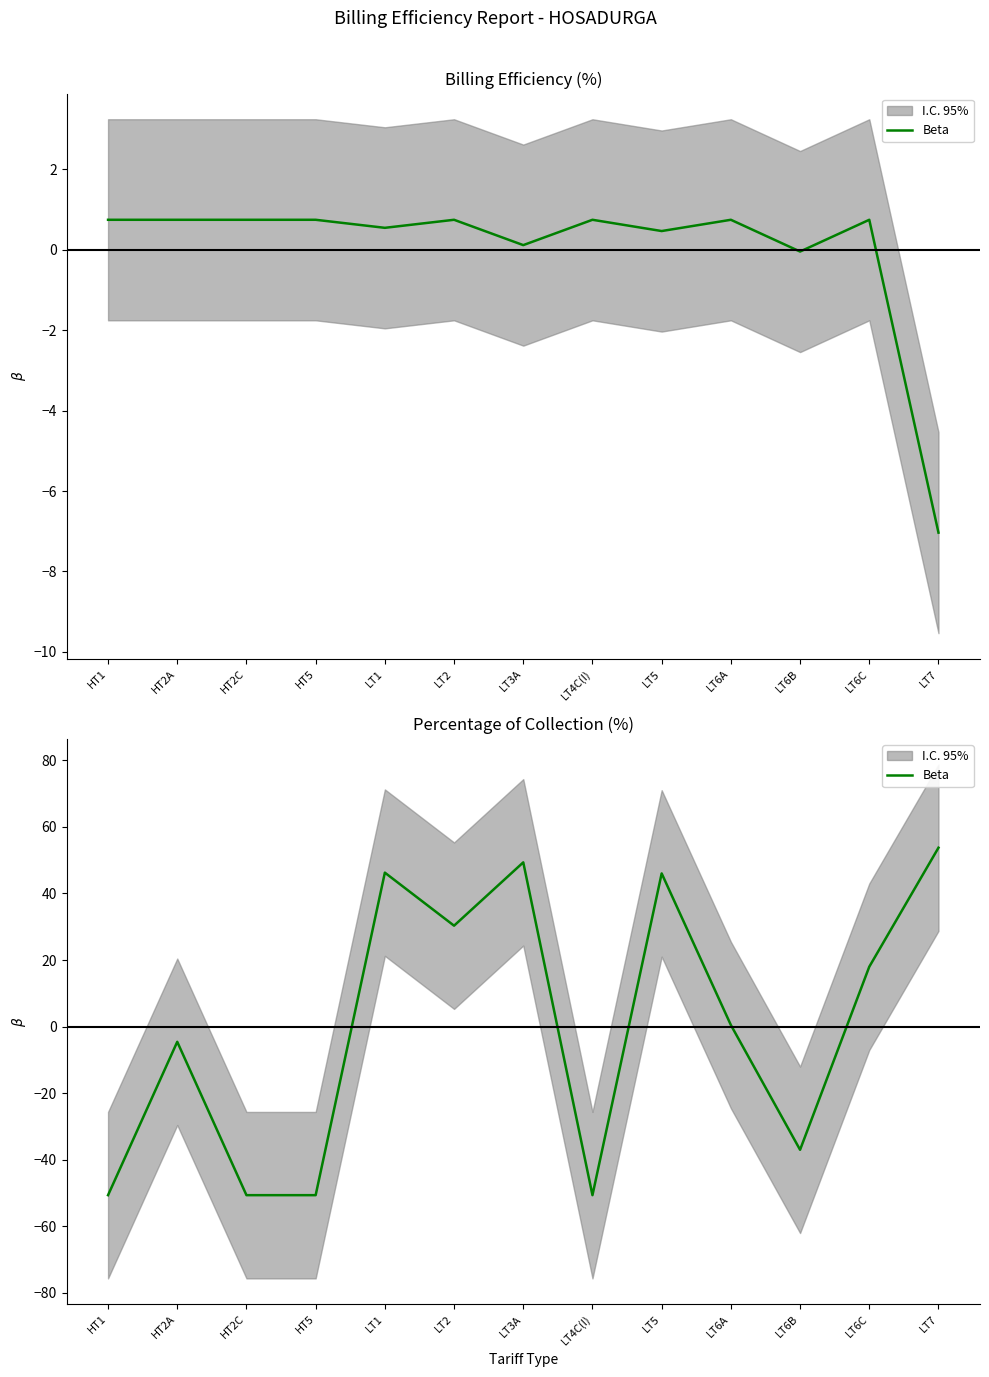

How many interior local peaks (higher than both neighbors) does the data have?

4